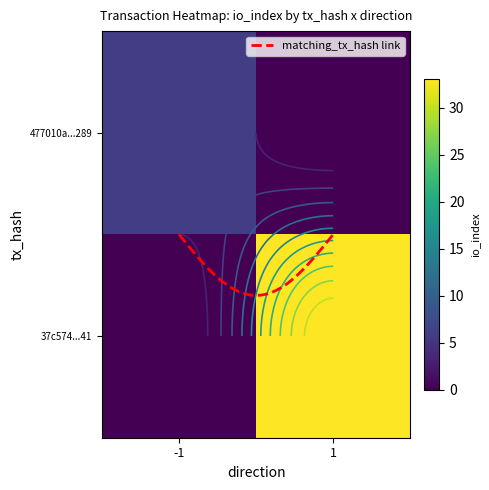

Read the 477010a862f9e540aee78138fb80139a02c3289 value at io_index.

6